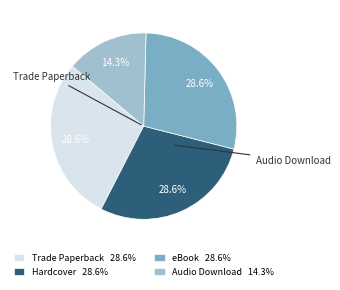

Is there a majority slice in this chart?

No